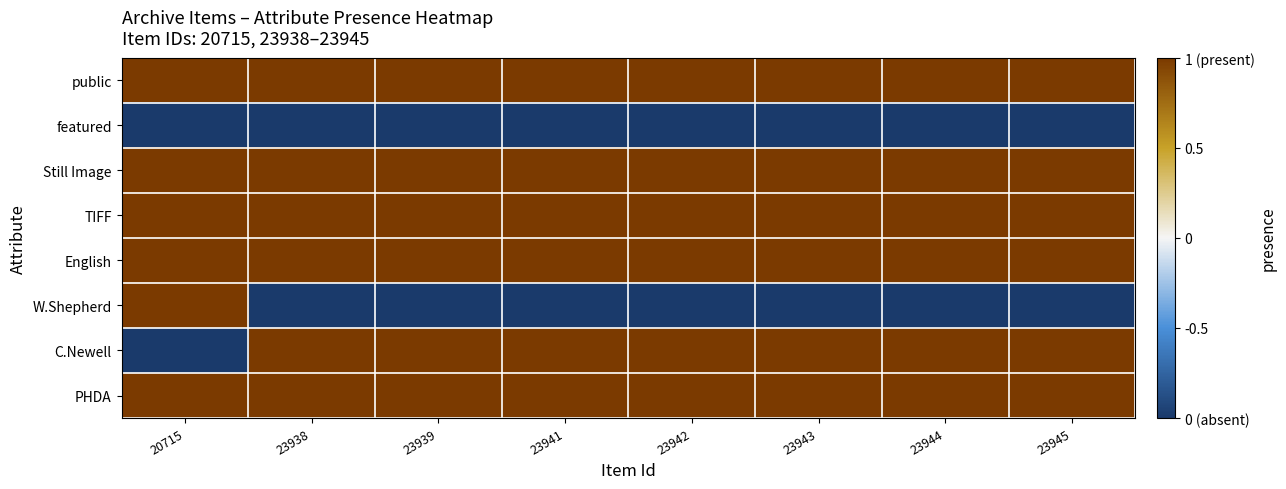

At which category does the chart reach its peak across all series?

20715